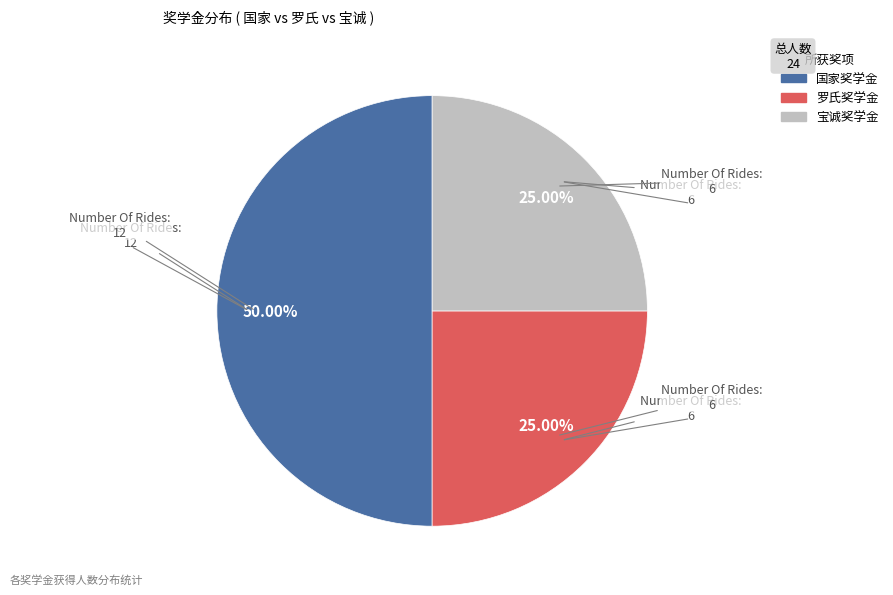

What is the largest slice in the pie chart?

国家奖学金